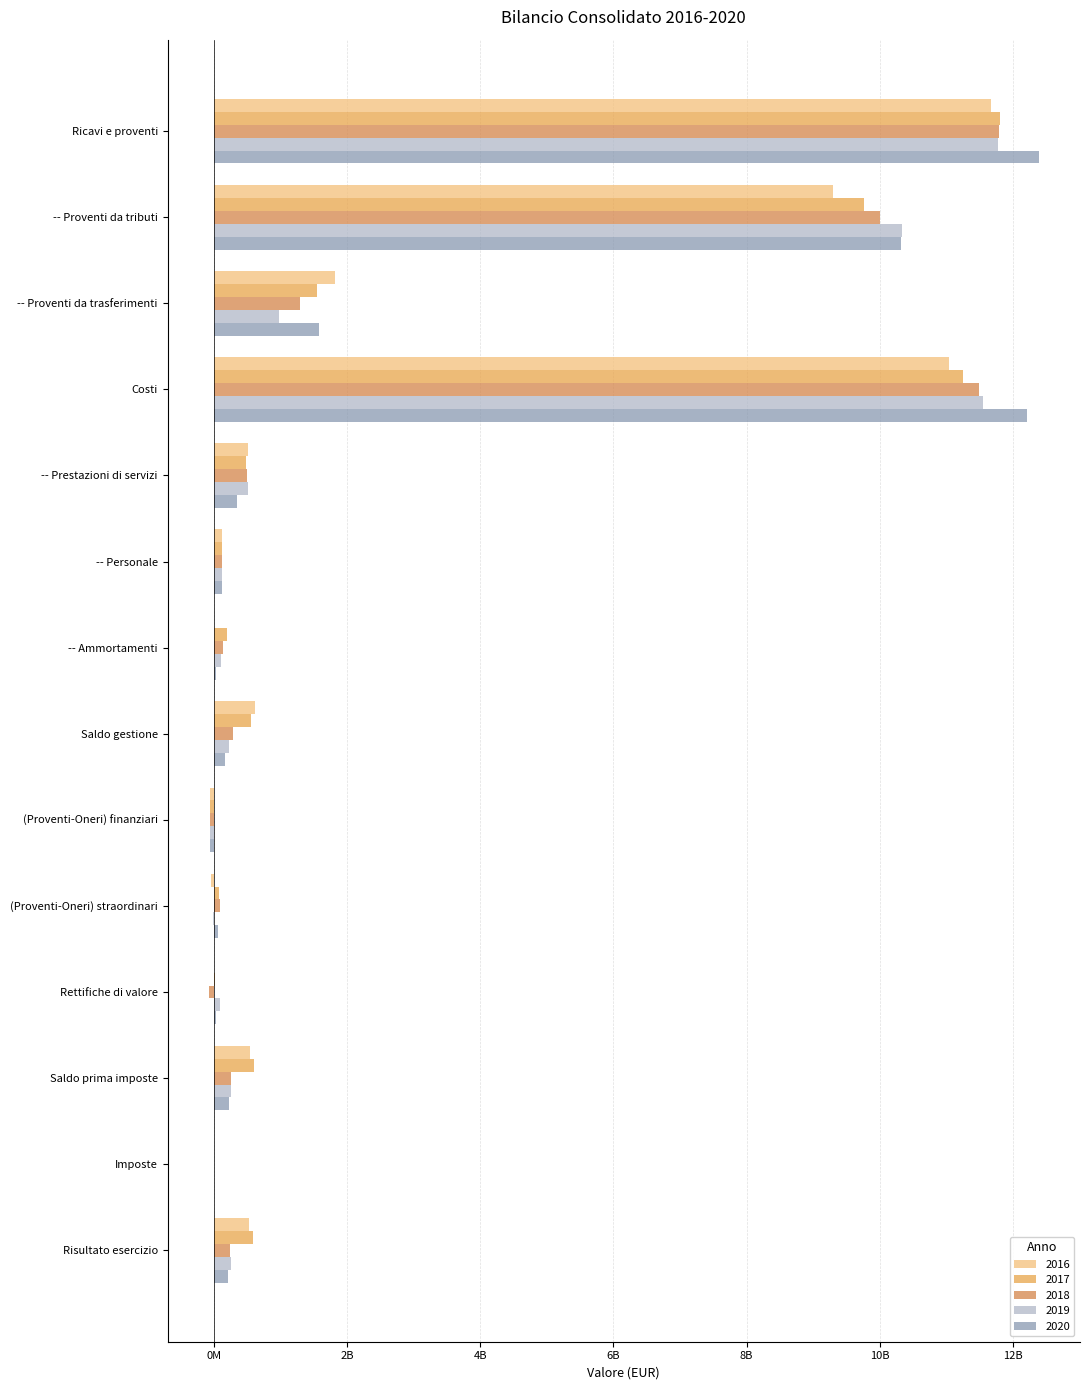

Which series has the largest range (max minus min)?

2020